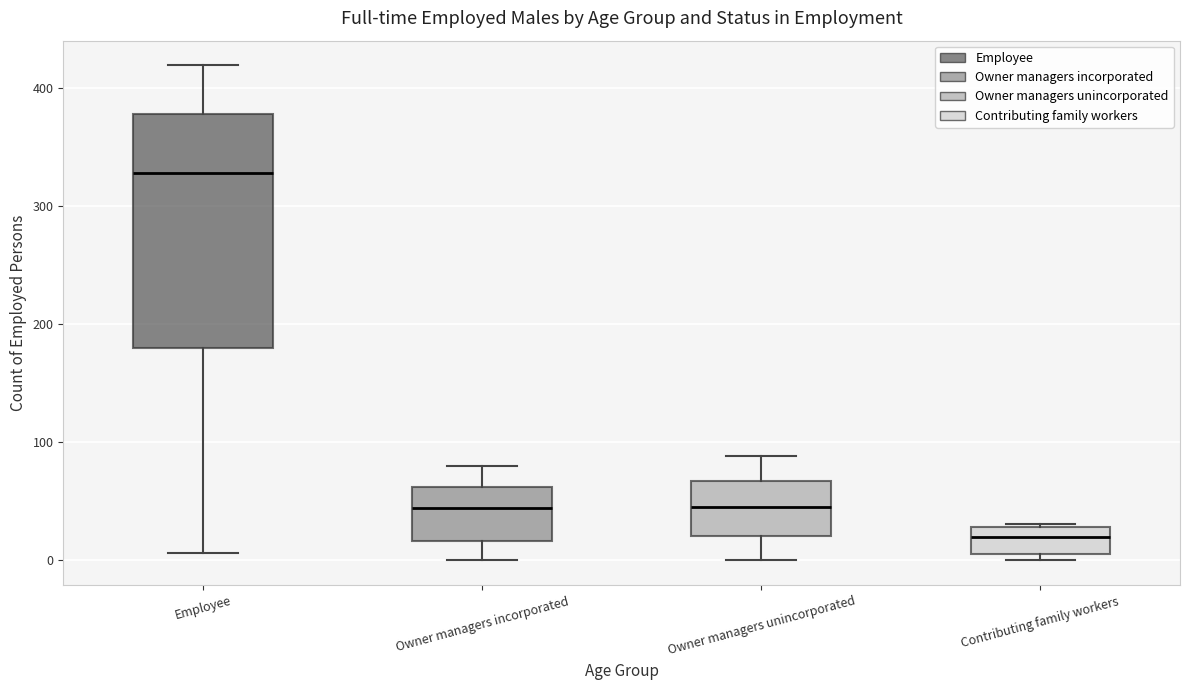

Where does the lower whisker of the box for Owner managers unincorporated end on the y-axis? The values are not printed on the chart, so give them approximately, as read against the axis.

0